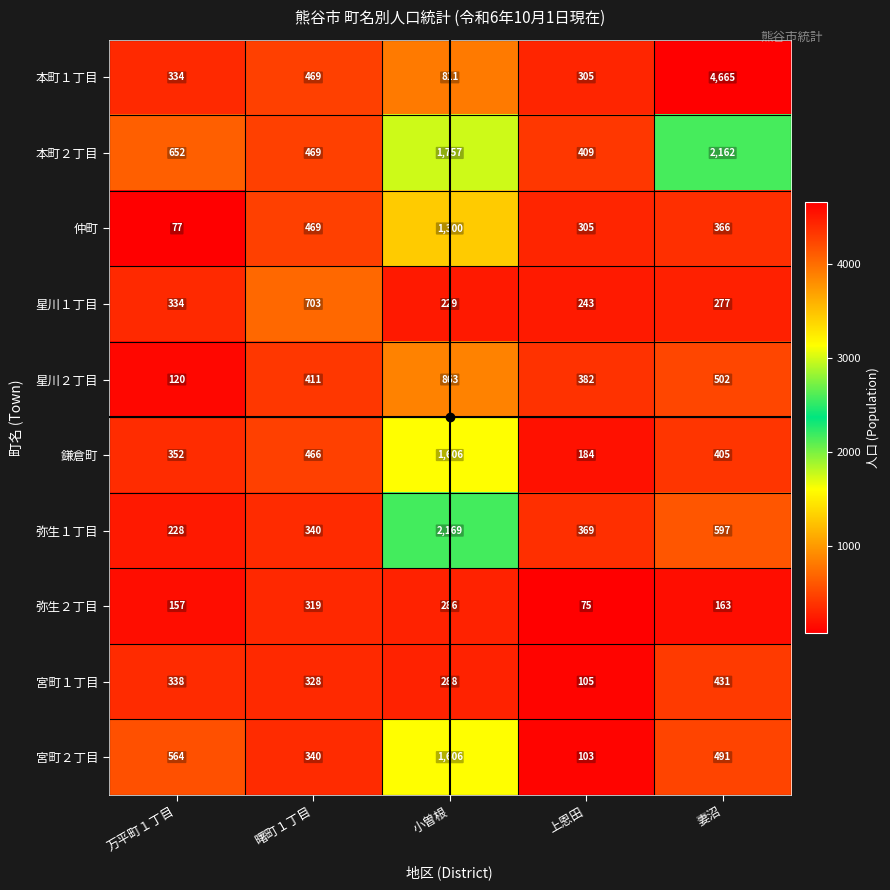

What is the average value of the 本町１丁目 series?

1317